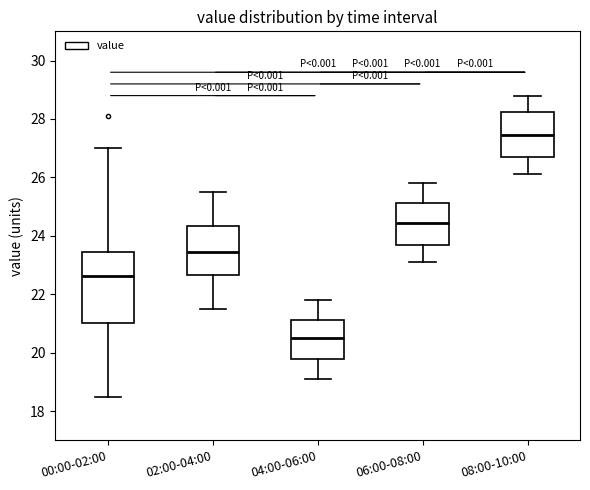

Where is the upper edge of the box for 02:00-04:00 on the y-axis? The values are not printed on the chart, so give them approximately, as read against the axis.

24.4